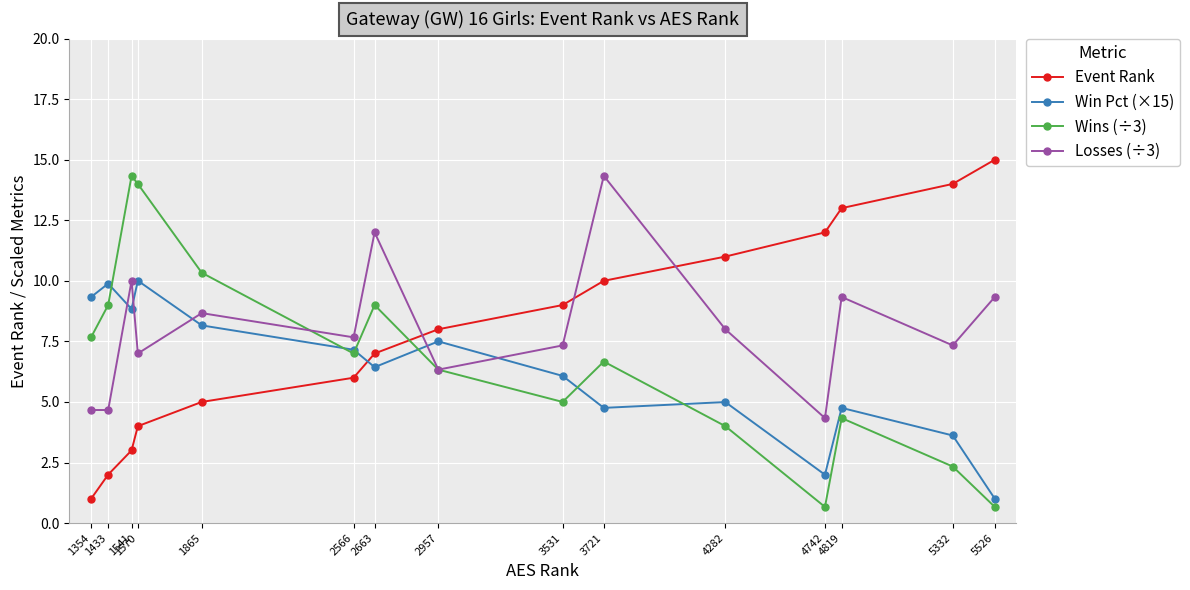

True or false: Event Rank has more than 1 interior local peaks.

False